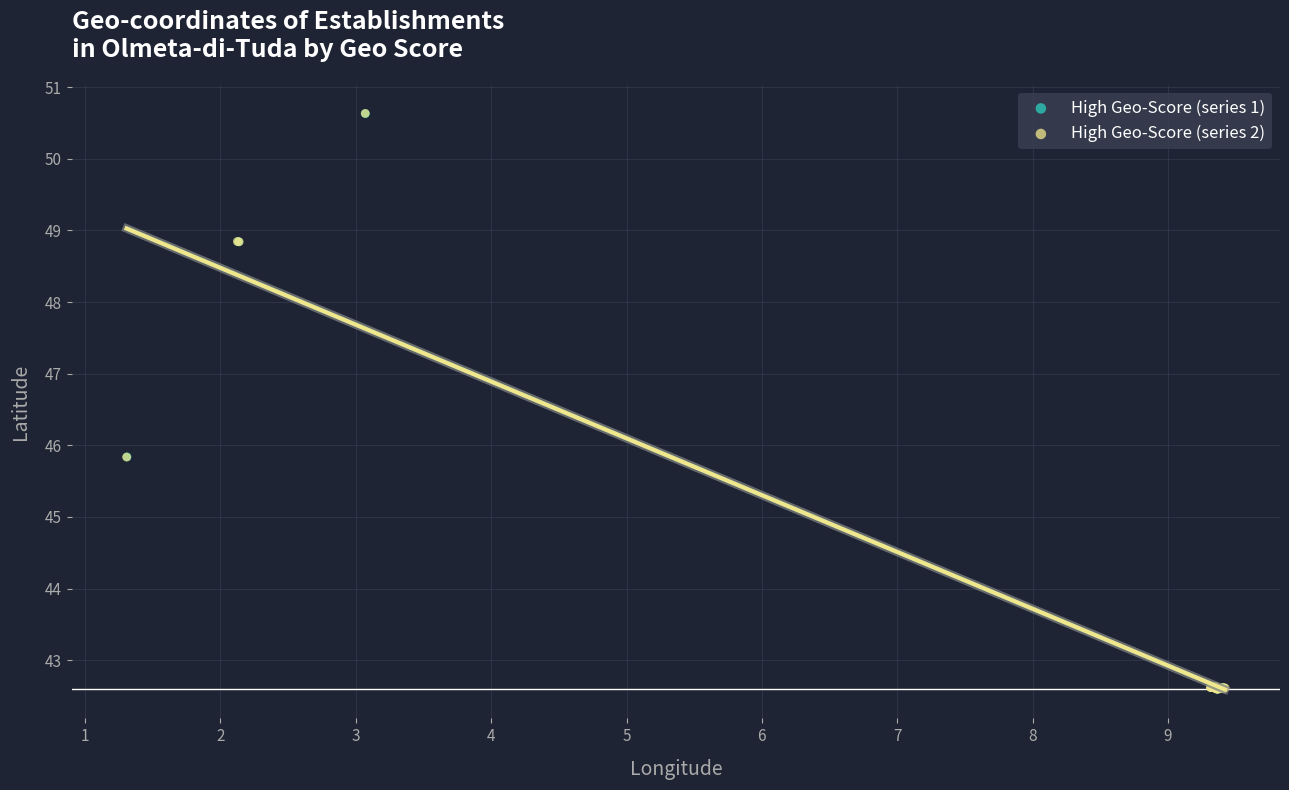

Which series has the largest Y range (max minus min)?

High Geo-Score (series 2)